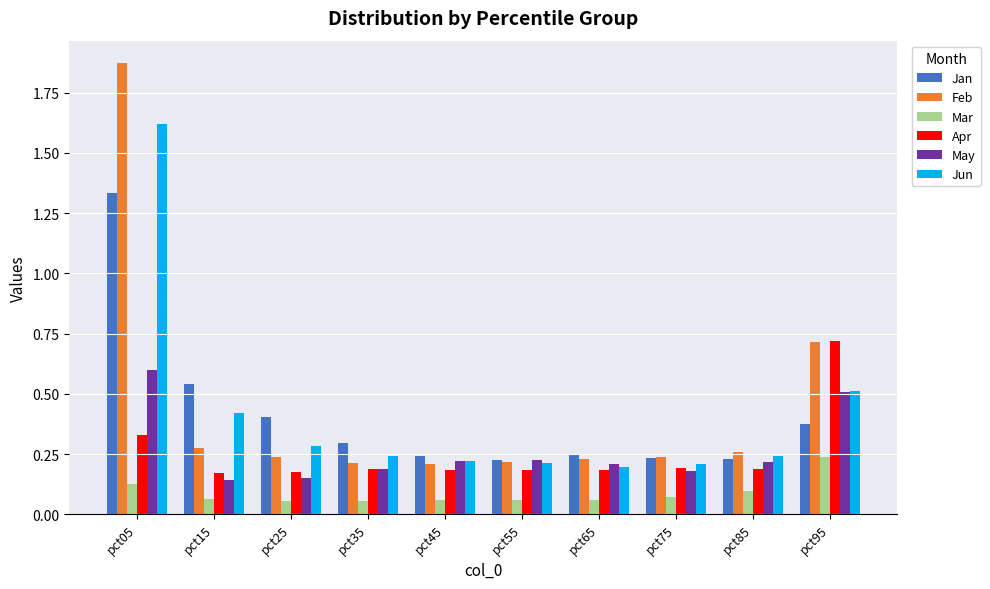

What is the highest value of the May series?

0.6